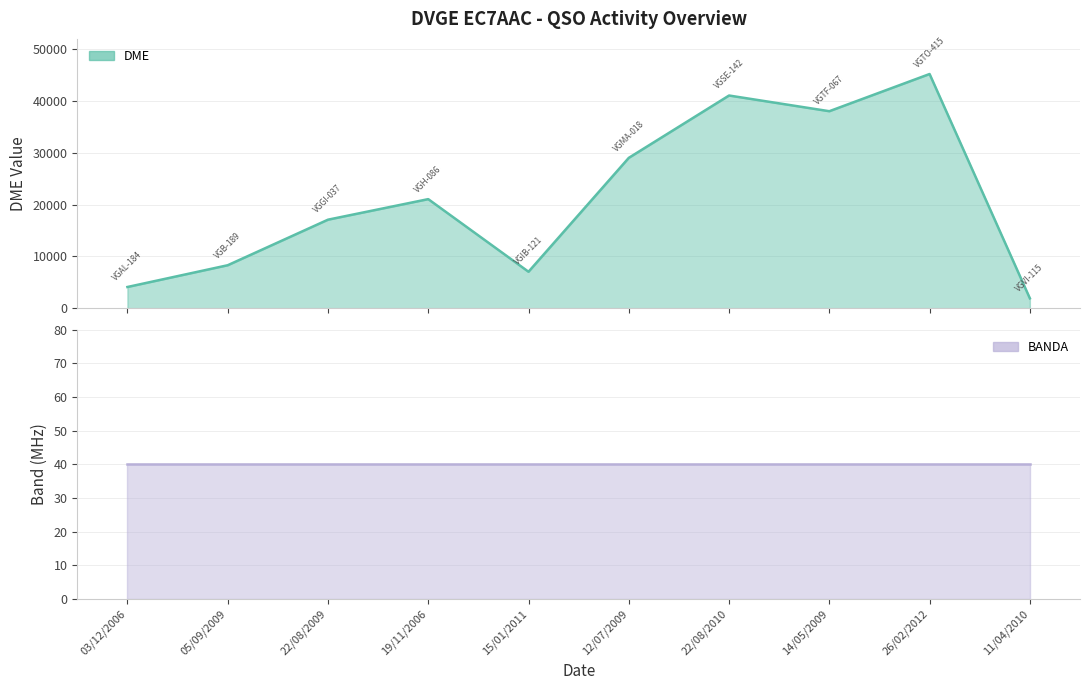

Rank the categories by value from lowest to highest.

11/04/2010, 03/12/2006, 15/01/2011, 05/09/2009, 22/08/2009, 19/11/2006, 12/07/2009, 14/05/2009, 22/08/2010, 26/02/2012